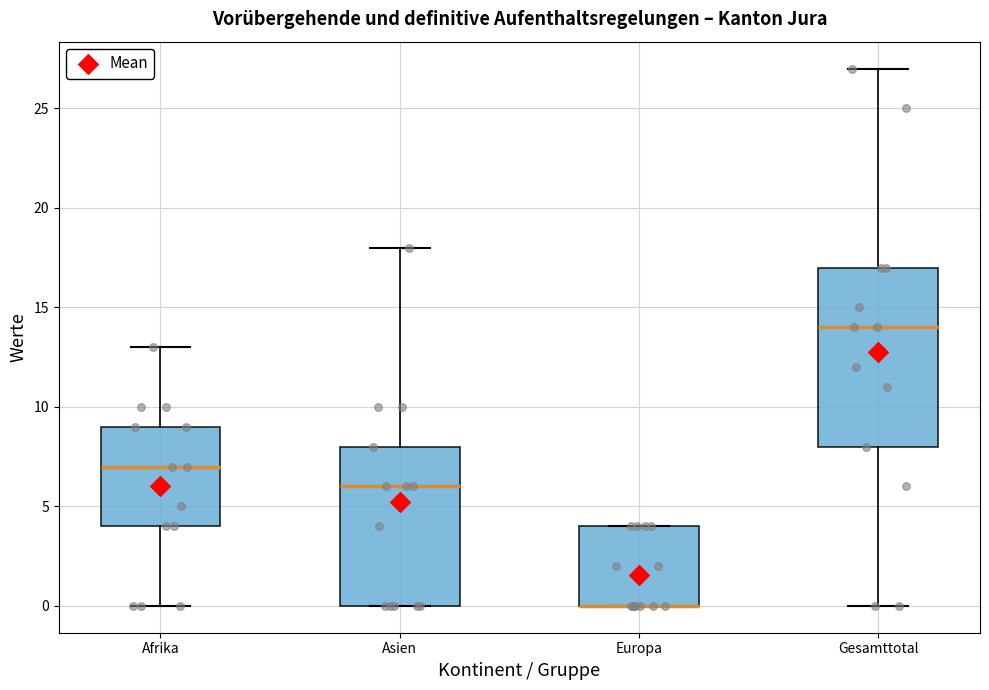

Comparing the boxes themselves (not the whiskers), which one is the tallest?

Gesamttotal